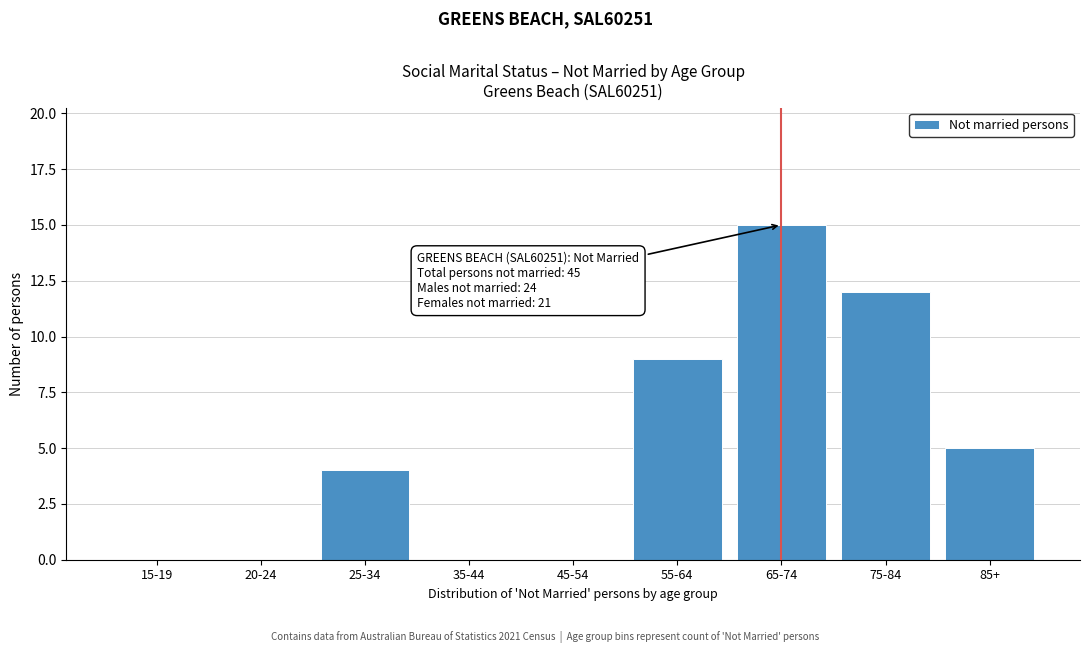

Reading left to right, extract all data points from this chart.

15-19=0	20-24=0	25-34=4	35-44=0	45-54=0	55-64=9	65-74=15	75-84=12	85+=5